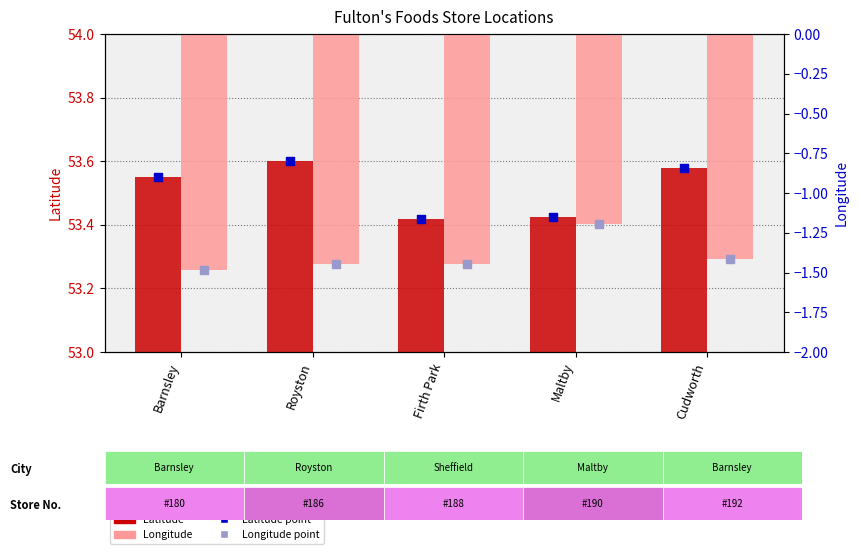

What is the total value across all series at Maltby?

104.5